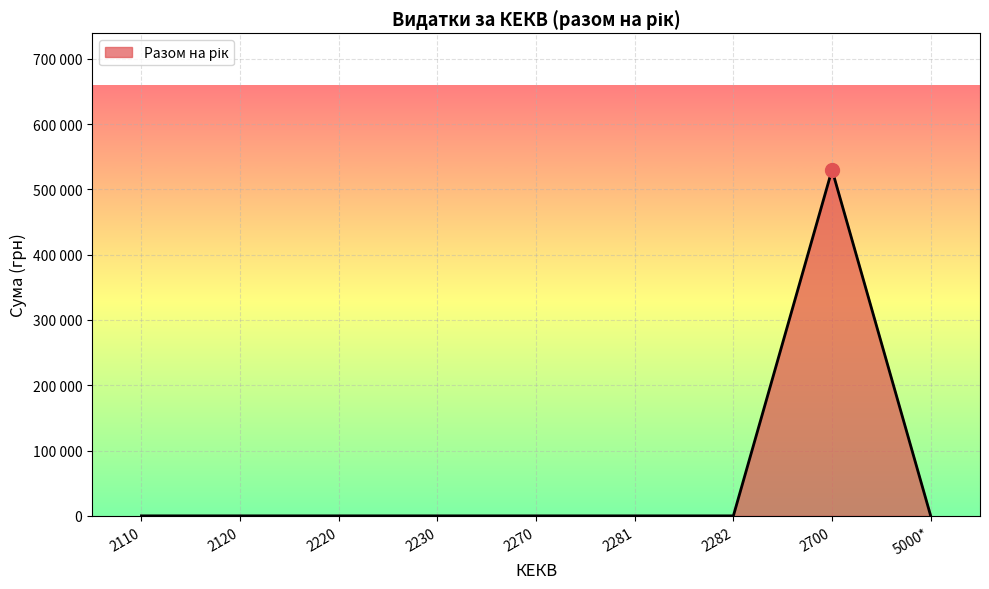

What is the sum of all values?

530000